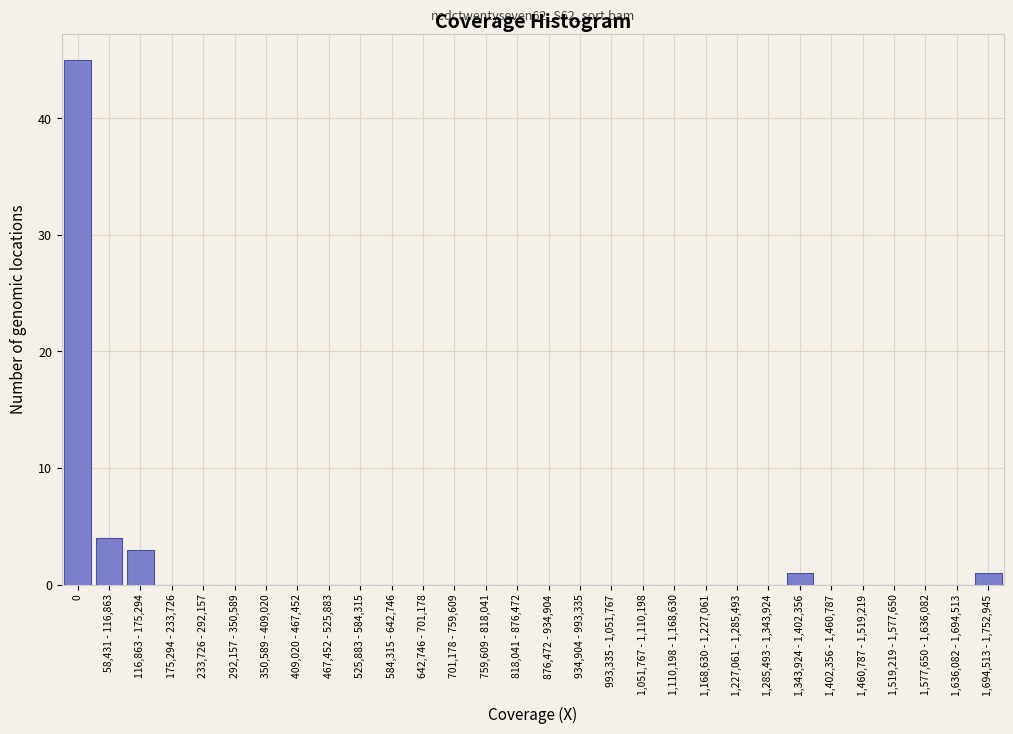

Reading right to left, extract all data points from this chart.

1,694,513 - 1,752,945=1	1,636,082 - 1,694,513=0	1,577,650 - 1,636,082=0	1,519,219 - 1,577,650=0	1,460,787 - 1,519,219=0	1,402,356 - 1,460,787=0	1,343,924 - 1,402,356=1	1,285,493 - 1,343,924=0	1,227,061 - 1,285,493=0	1,168,630 - 1,227,061=0	1,110,198 - 1,168,630=0	1,051,767 - 1,110,198=0	993,335 - 1,051,767=0	934,904 - 993,335=0	876,472 - 934,904=0	818,041 - 876,472=0	759,609 - 818,041=0	701,178 - 759,609=0	642,746 - 701,178=0	584,315 - 642,746=0	525,883 - 584,315=0	467,452 - 525,883=0	409,020 - 467,452=0	350,589 - 409,020=0	292,157 - 350,589=0	233,726 - 292,157=0	175,294 - 233,726=0	116,863 - 175,294=3	58,431 - 116,863=4	0=45